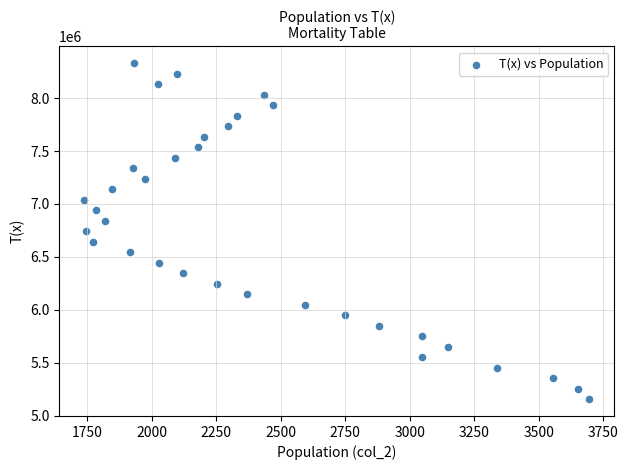

What is the range of Y values (max minus min)?

3172821.9